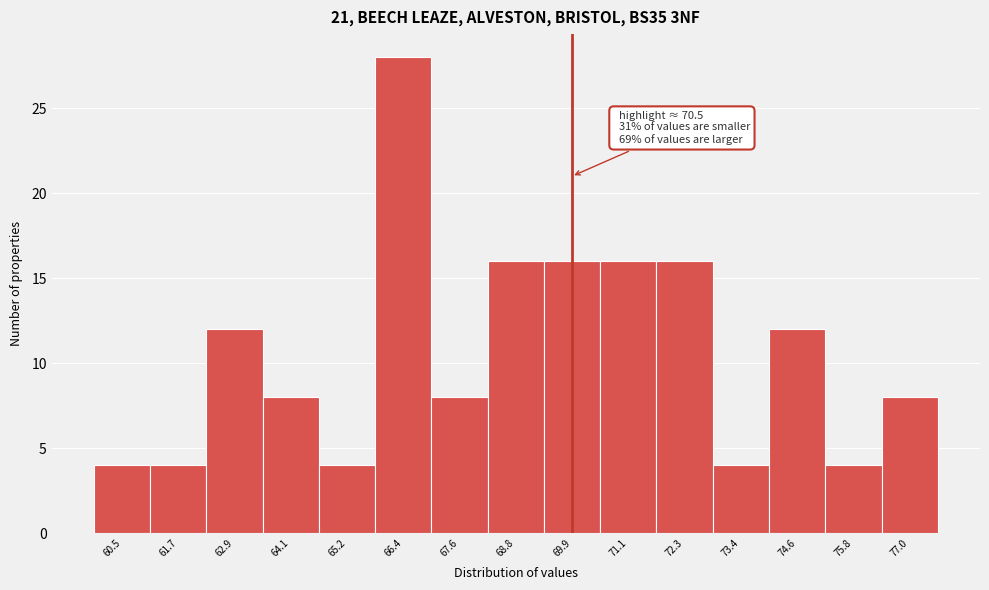

Reading right to left, extract all data points from this chart.

77.0=8	75.8=4	74.6=12	73.4=4	72.3=16	71.1=16	69.9=16	68.8=16	67.6=8	66.4=28	65.2=4	64.1=8	62.9=12	61.7=4	60.5=4